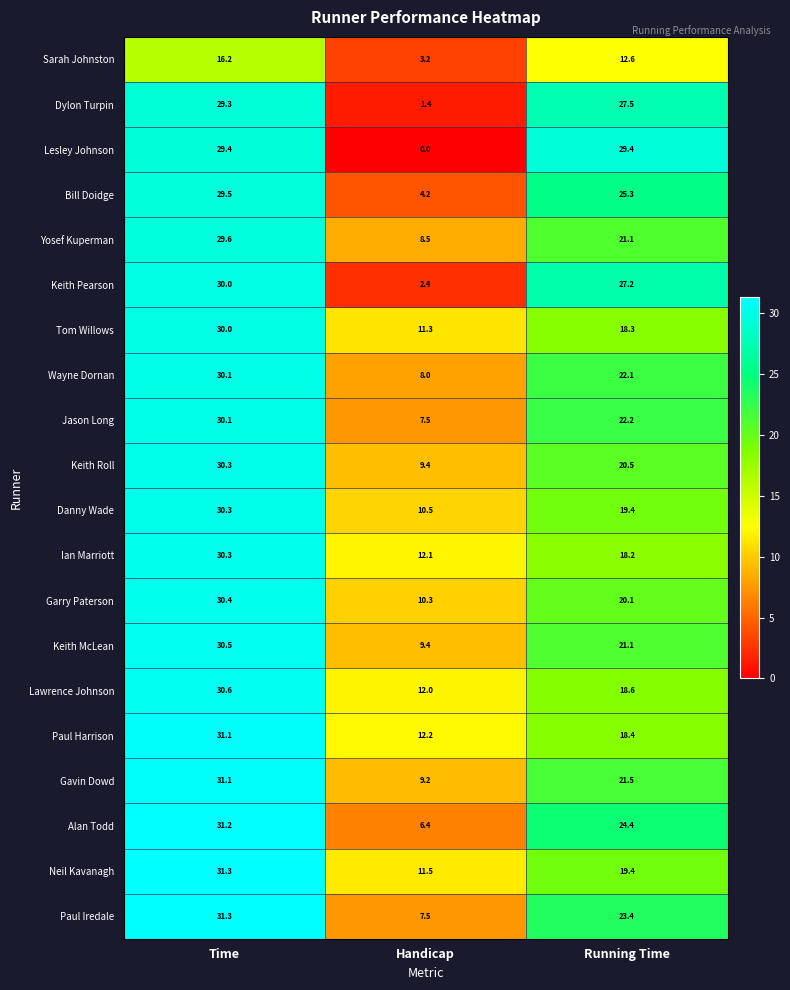

The Tom Willows series shows 18.3 at Running Time. True or false?

True